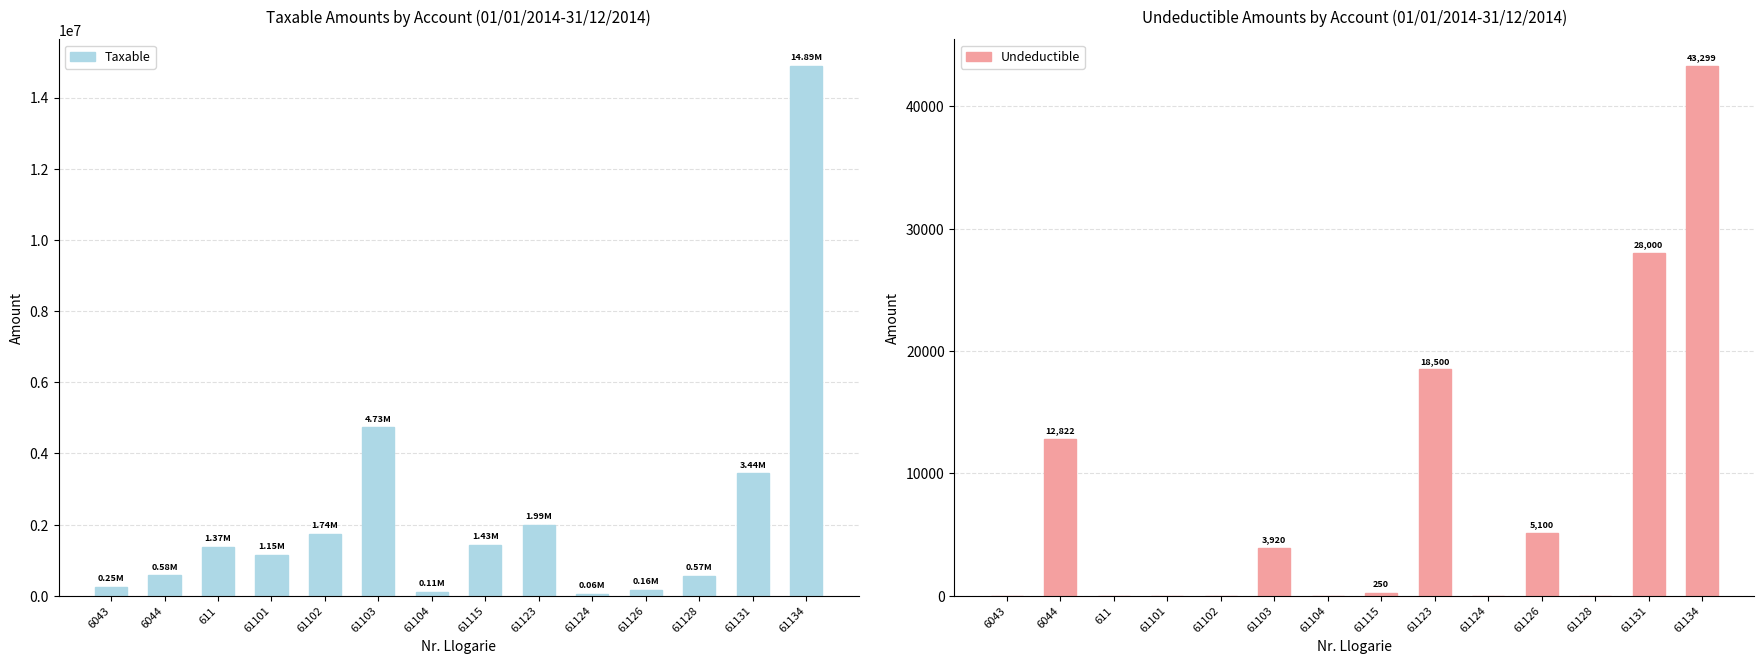

What is the label of the 14th bar from the right?

6043